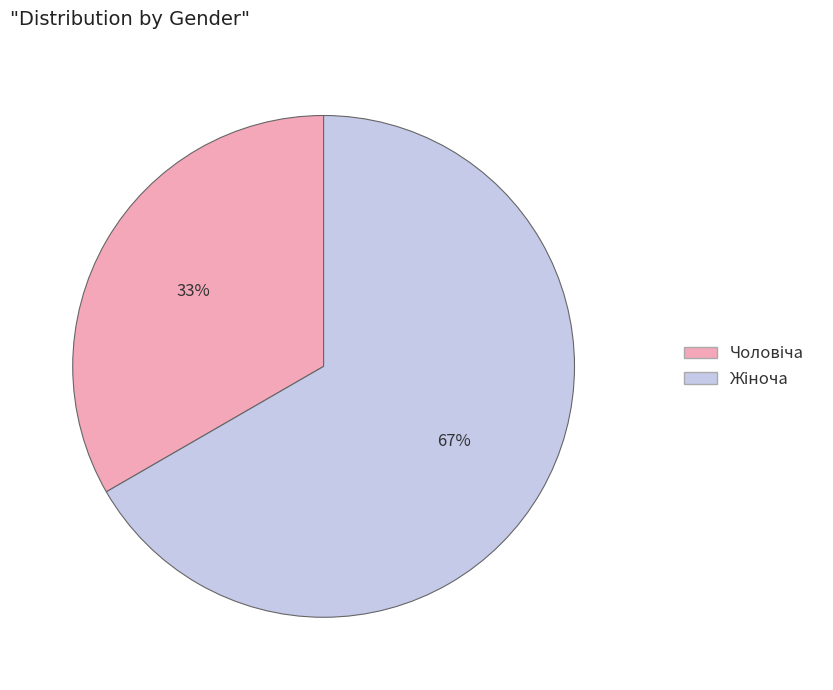

To the nearest percent, what is the average slice percentage?

50%